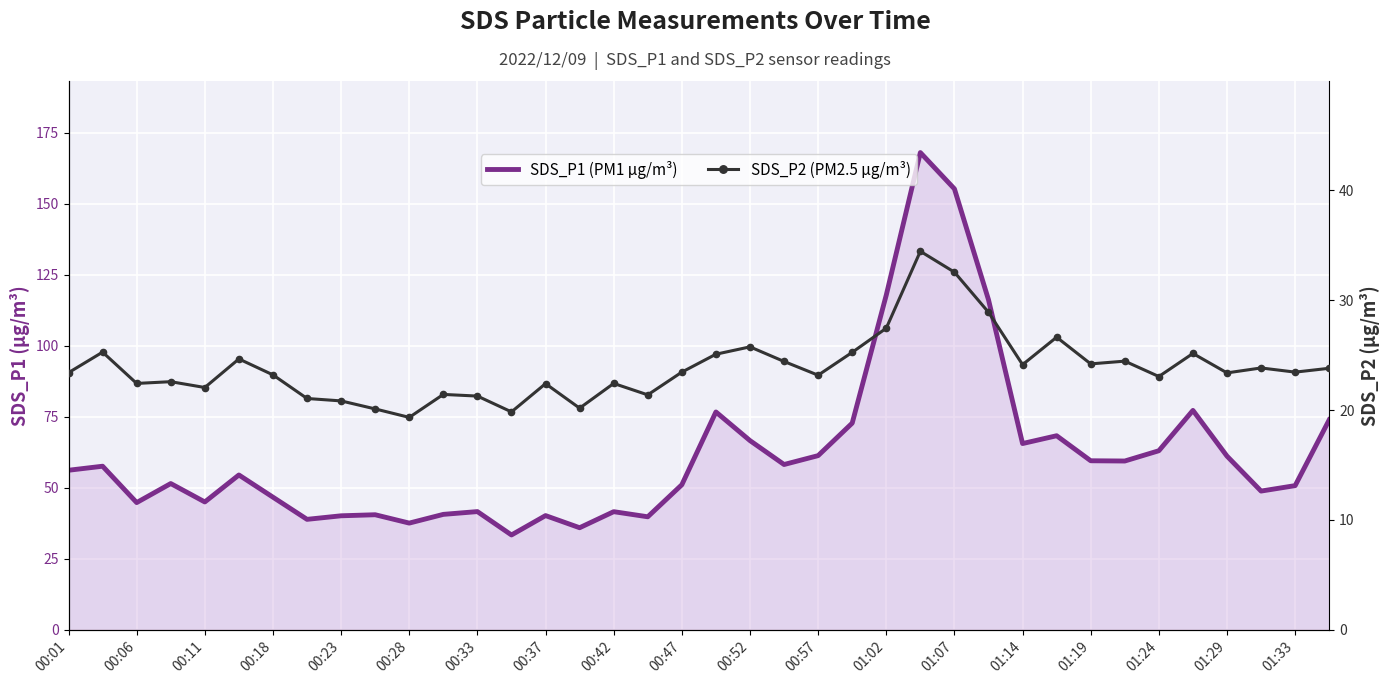

What is the average value of the SDS_P2 (PM2.5 µg/m³) series?

23.9